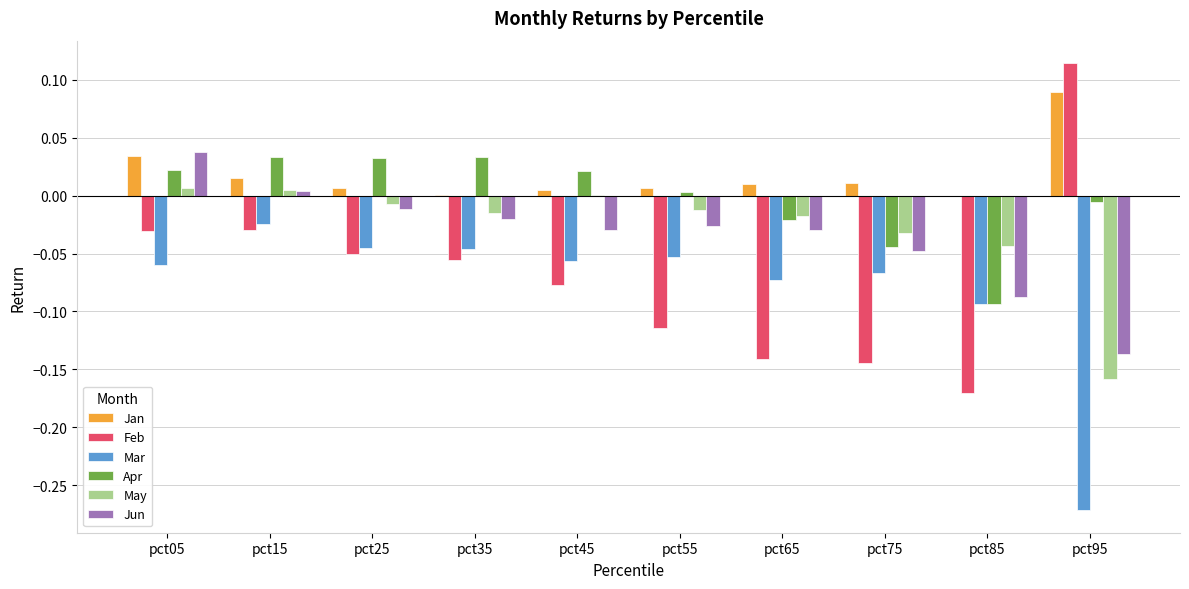

Which label corresponds to the largest value in the chart?

pct95